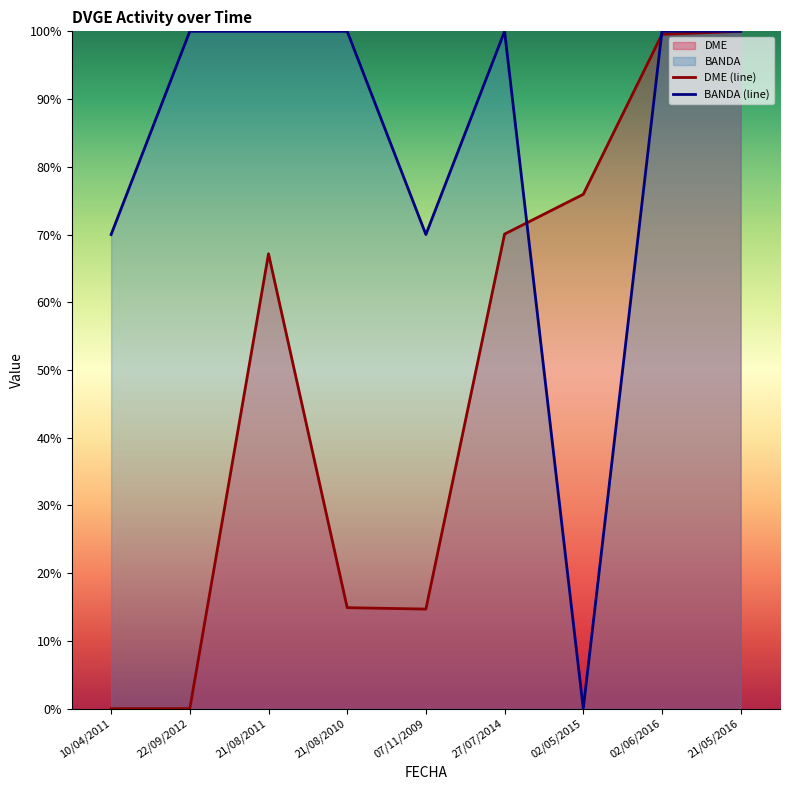

Reading left to right, transcribe all the data shown in this chart.

DME (line): 10/04/2011=0.0	22/09/2012=0.0	21/08/2011=0.7	21/08/2010=0.1	07/11/2009=0.1	27/07/2014=0.7	02/05/2015=0.8	02/06/2016=1.0	21/05/2016=1.0
BANDA (line): 10/04/2011=0.7	22/09/2012=1.0	21/08/2011=1.0	21/08/2010=1.0	07/11/2009=0.7	27/07/2014=1.0	02/05/2015=0.0	02/06/2016=1.0	21/05/2016=1.0